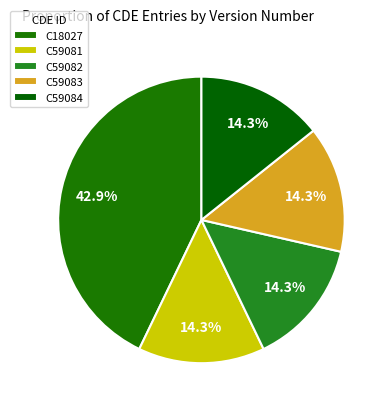

To the nearest percent, what is the combined percentage of C59081 and C59082?

29%